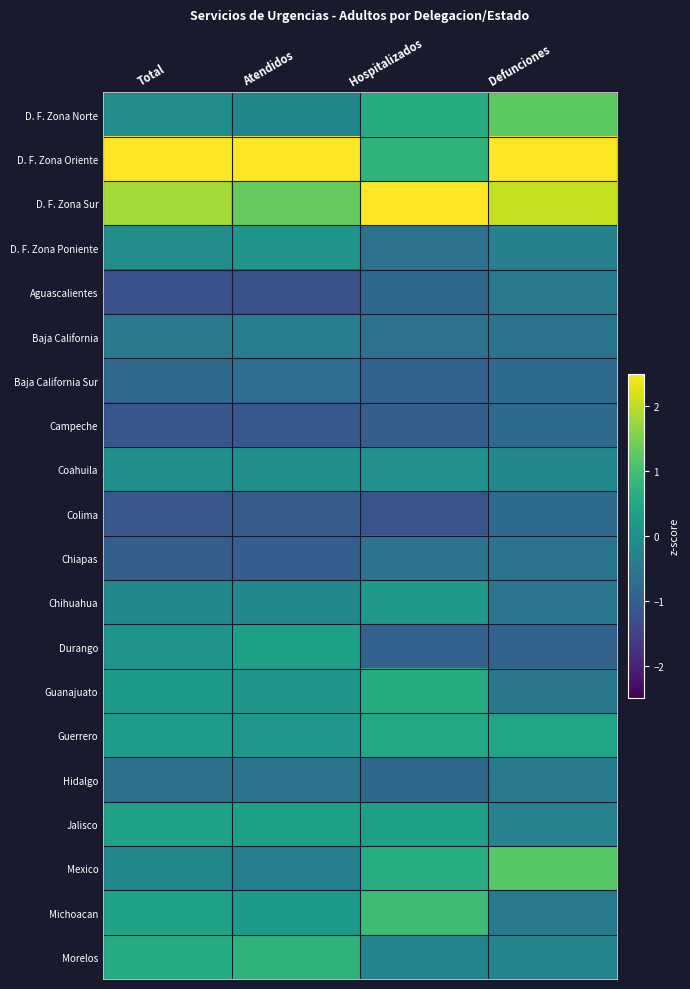

What is the difference between the highest and lowest values at Defunciones?

3.7